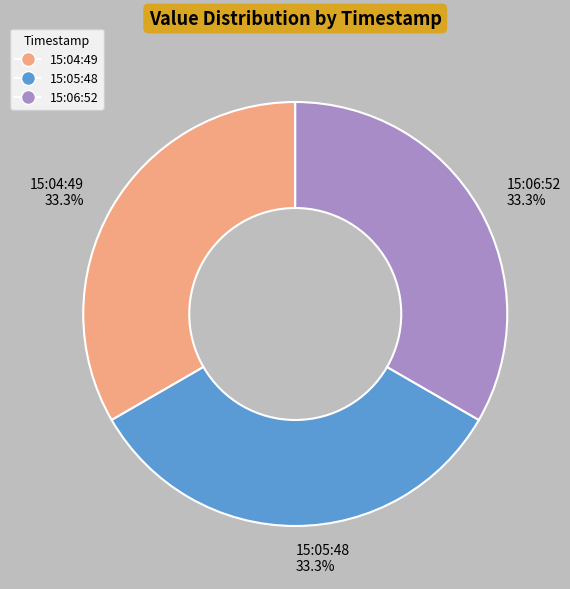

Combined, what portion of the pie is 15:05:48 and 15:04:49?

66.7%